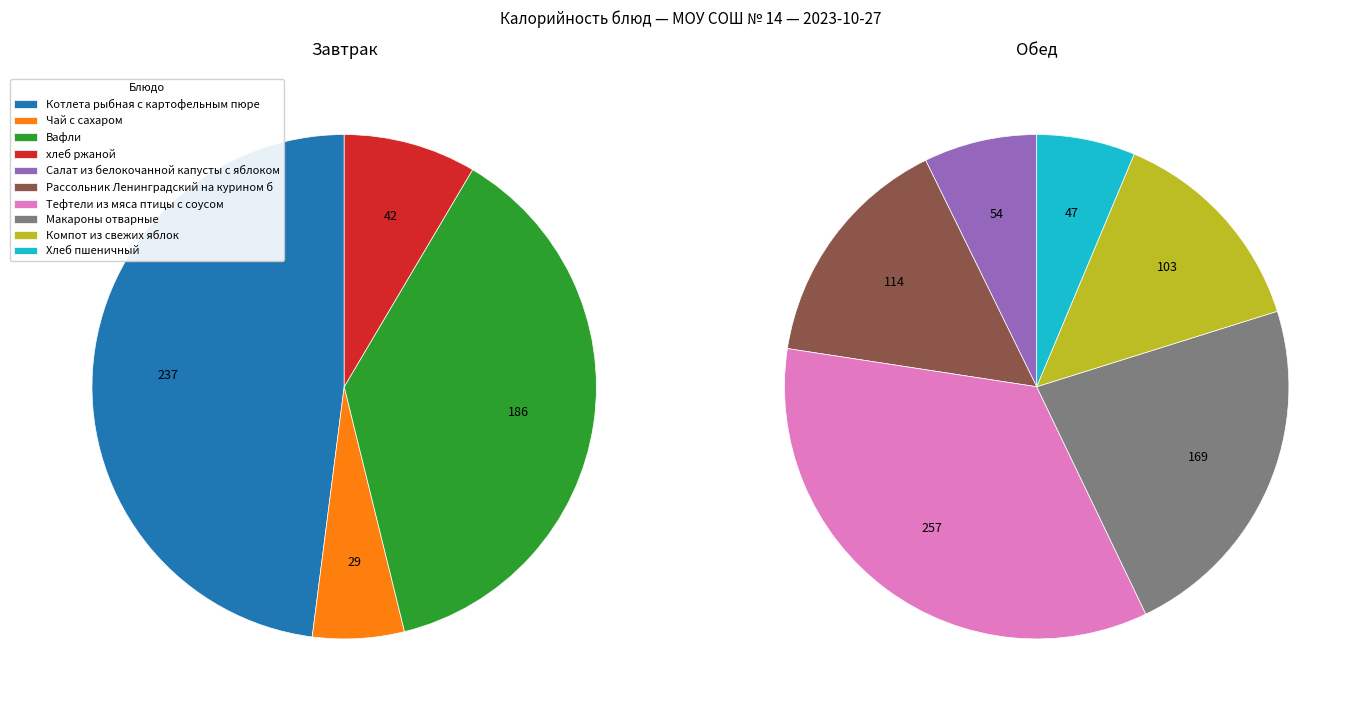

Approximately how many times larger is the value at Компот из свежих яблок compared to Хлеб пшеничный?

2.2